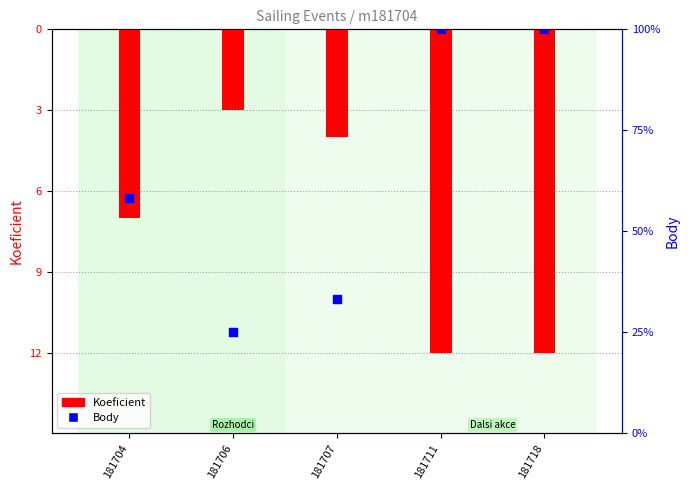

At how many categories does at least one series exceed 58?

3